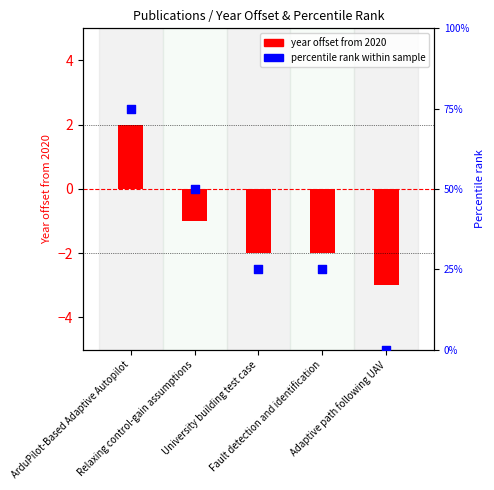

Which series has the widest spread of Y values?

percentile rank within sample